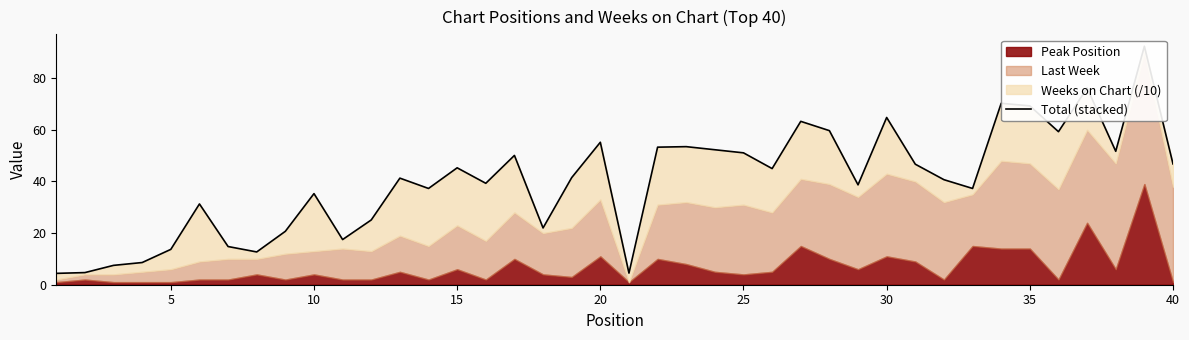

The value at 11 is 7.0. True or false?

False